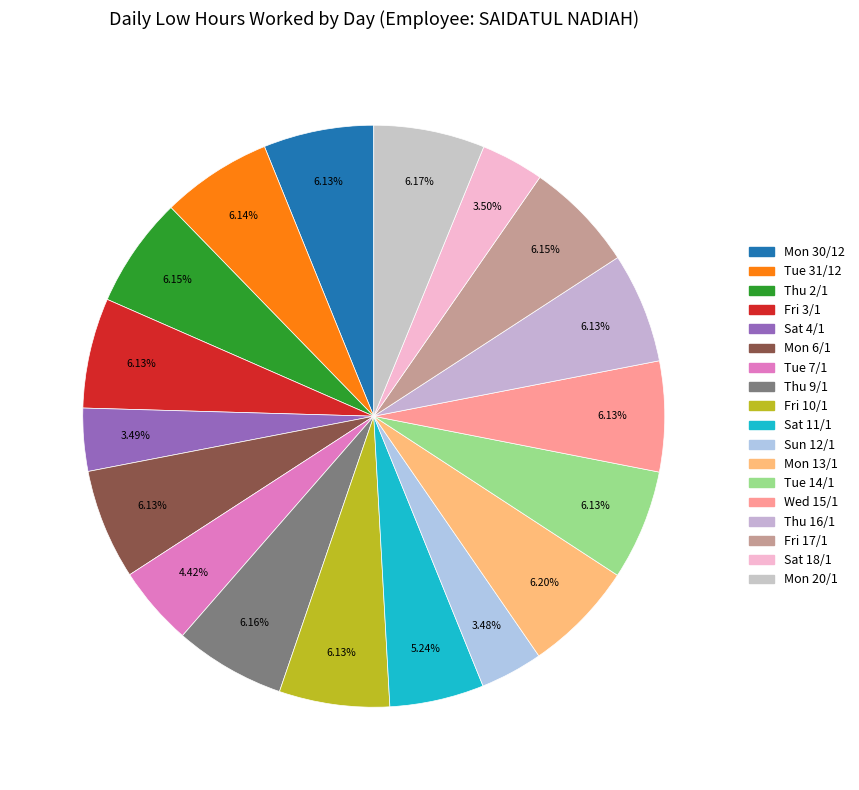

Rank the categories by value from highest to lowest.

Mon 13/1, Mon 20/1, Thu 9/1, Thu 2/1, Fri 17/1, Tue 31/12, Fri 10/1, Mon 30/12, Wed 15/1, Fri 3/1, Mon 6/1, Tue 14/1, Thu 16/1, Sat 11/1, Tue 7/1, Sat 18/1, Sat 4/1, Sun 12/1